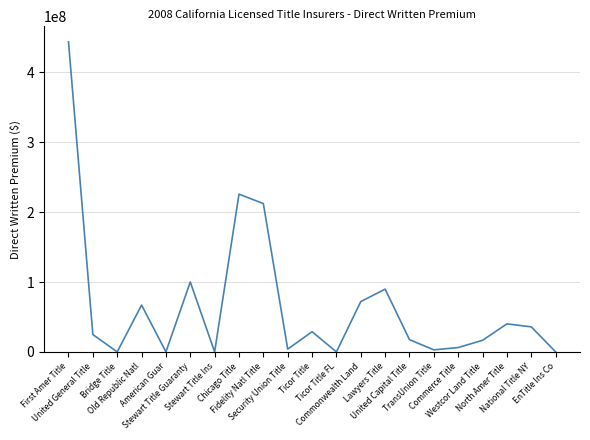

What is the difference between the maximum and minimum values?

443823313